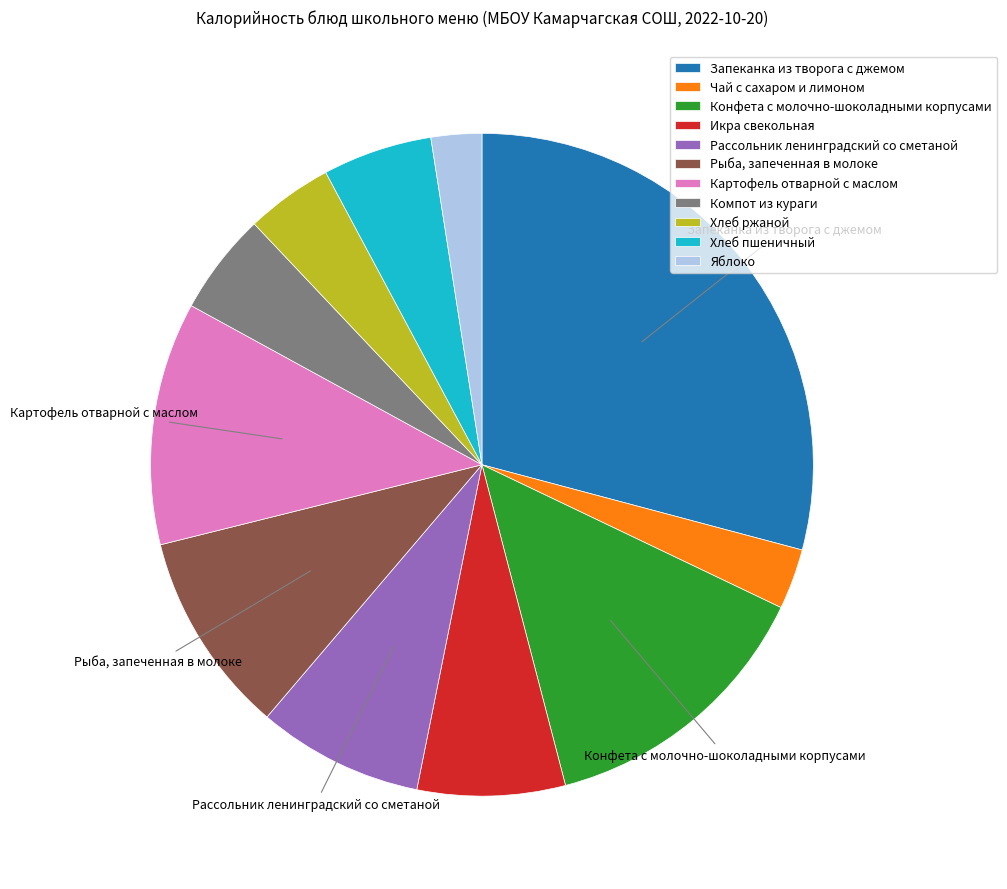

Is Картофель отварной с маслом the majority of the pie?

No